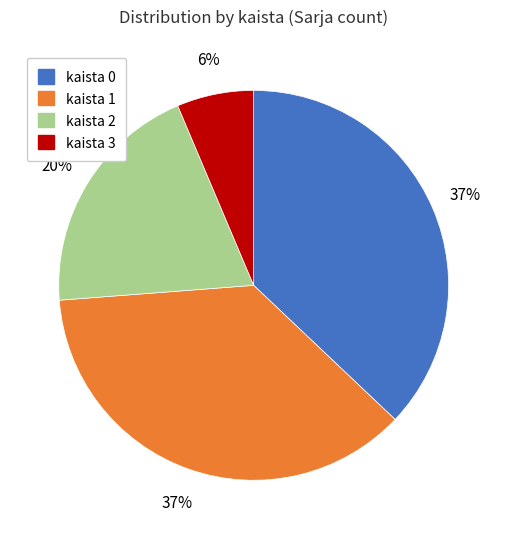

What is the ratio of the value at kaista 1 to the value at kaista 0?

1.0